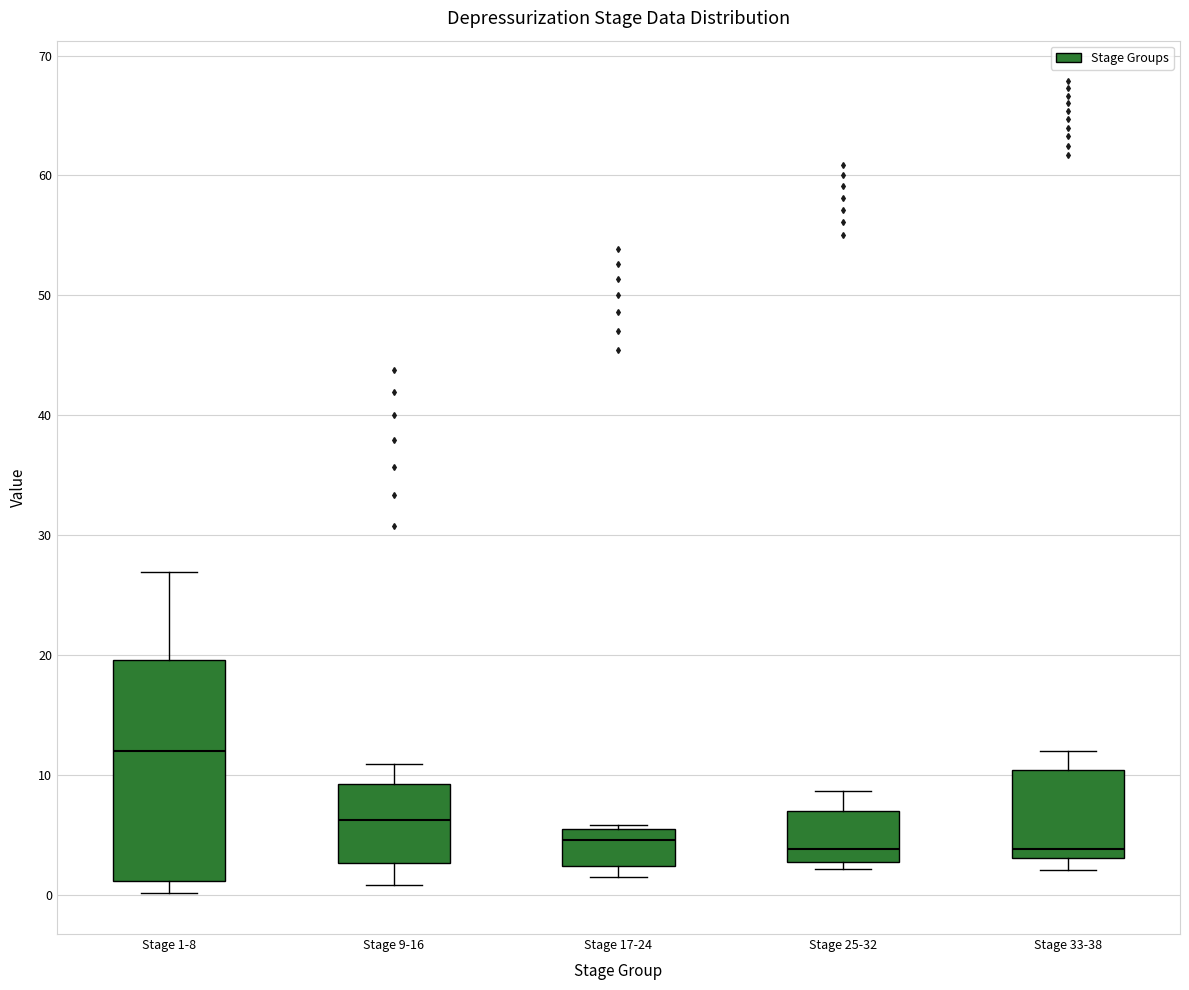

Which box has the highest median line?

Stage 1-8